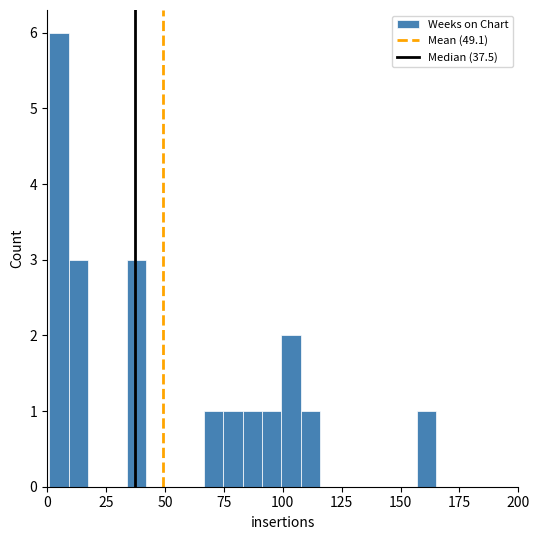

Read against the x-axis, roughly where is the centre of the tallest bar?

5